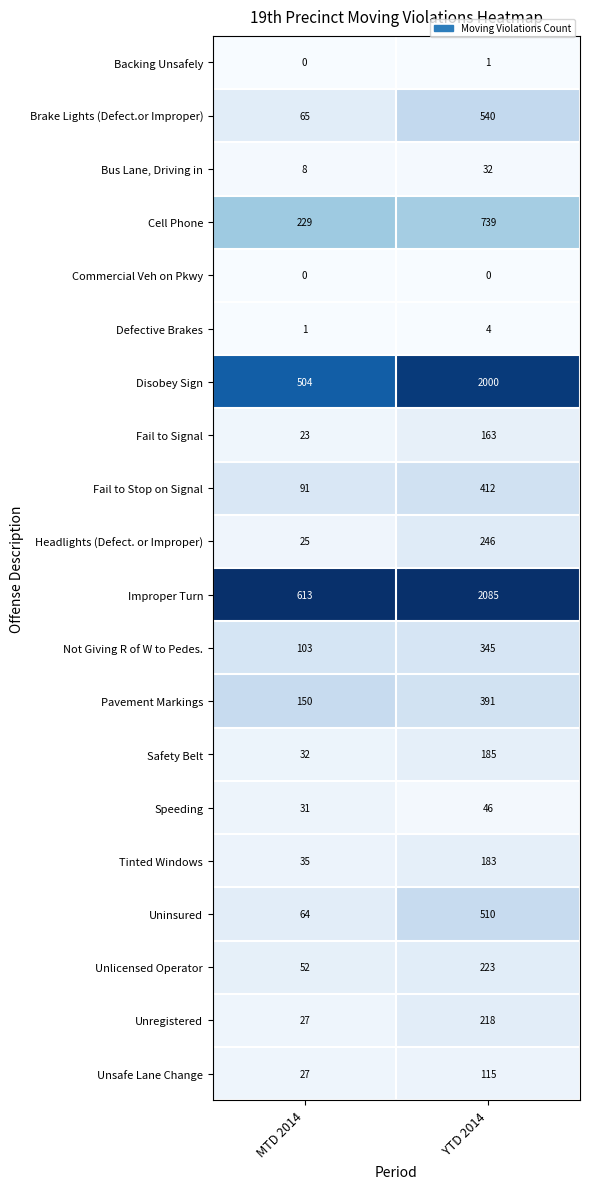

At which category is the sum across all series the highest?

YTD 2014